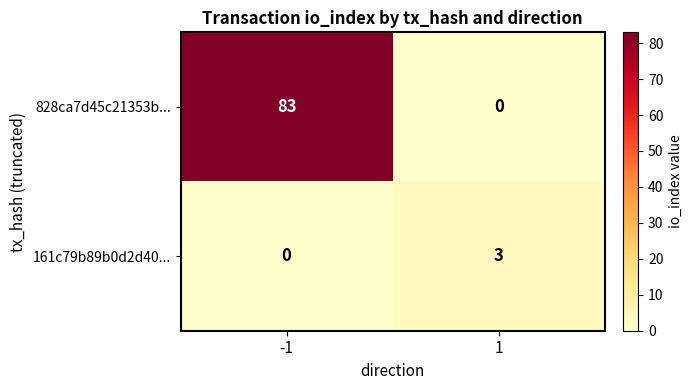

What is the spread (max minus min) of values at -1?

83